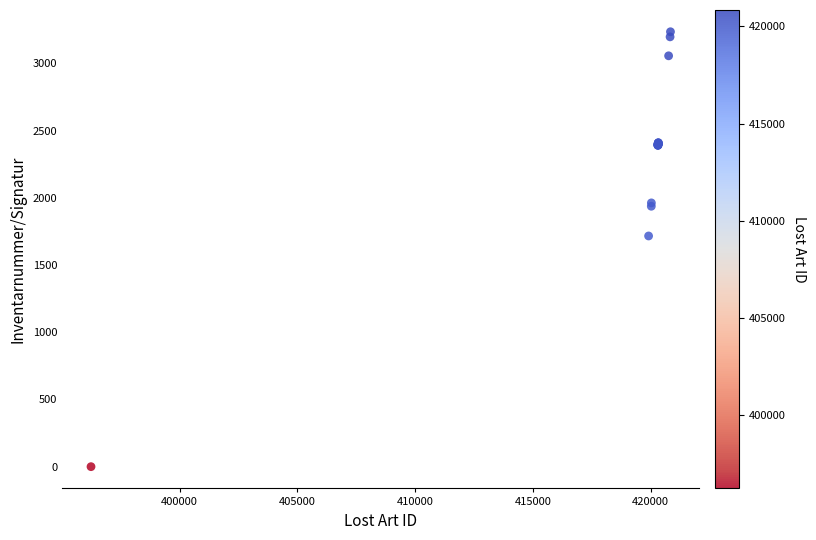

What Y value in the scatter plot is closest to 1617?

1716